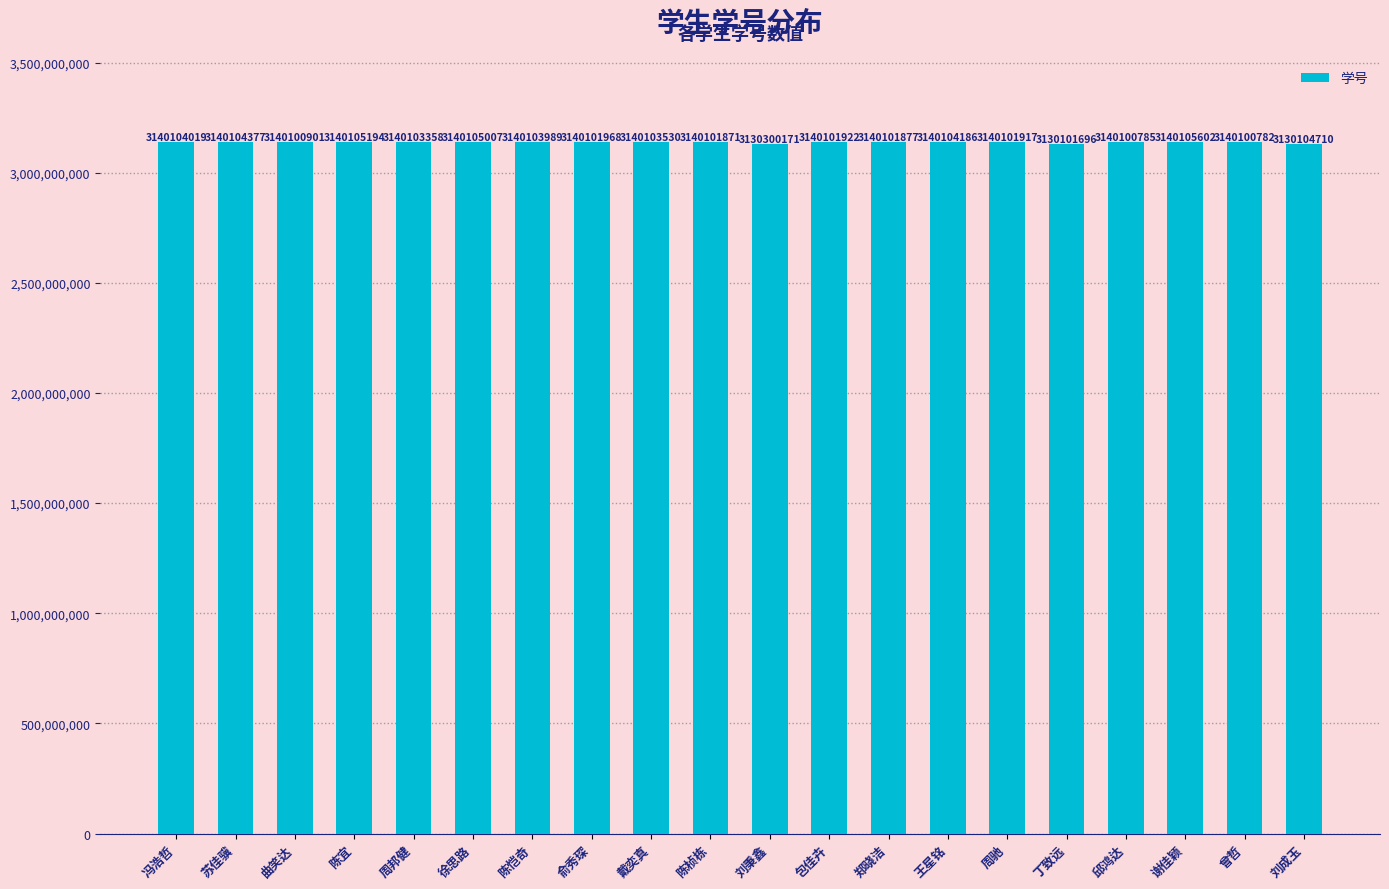

What is the label of the 3rd bar from the left?

曲笑达